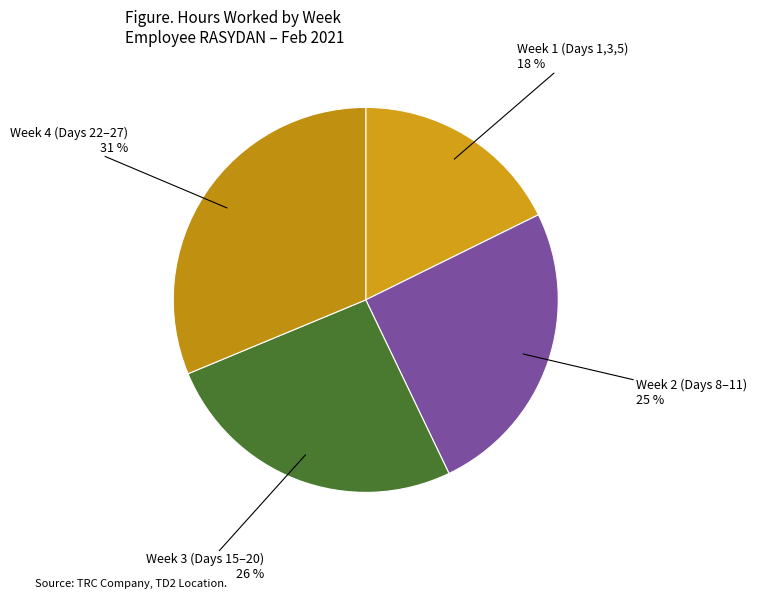

Does any single category account for the majority?

No